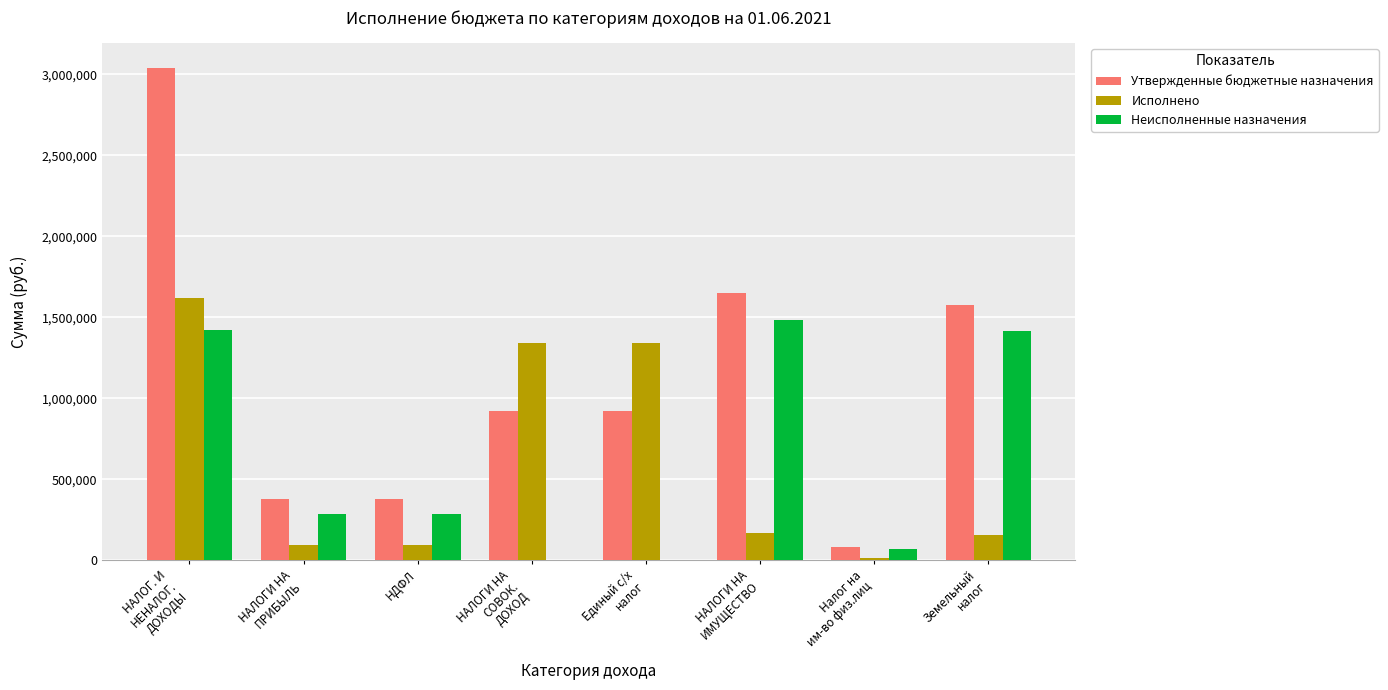

Between НАЛОГИ НА
СОВОК.
ДОХОД and Земельный
налог, which series saw the biggest shift?

Неисполненные назначения